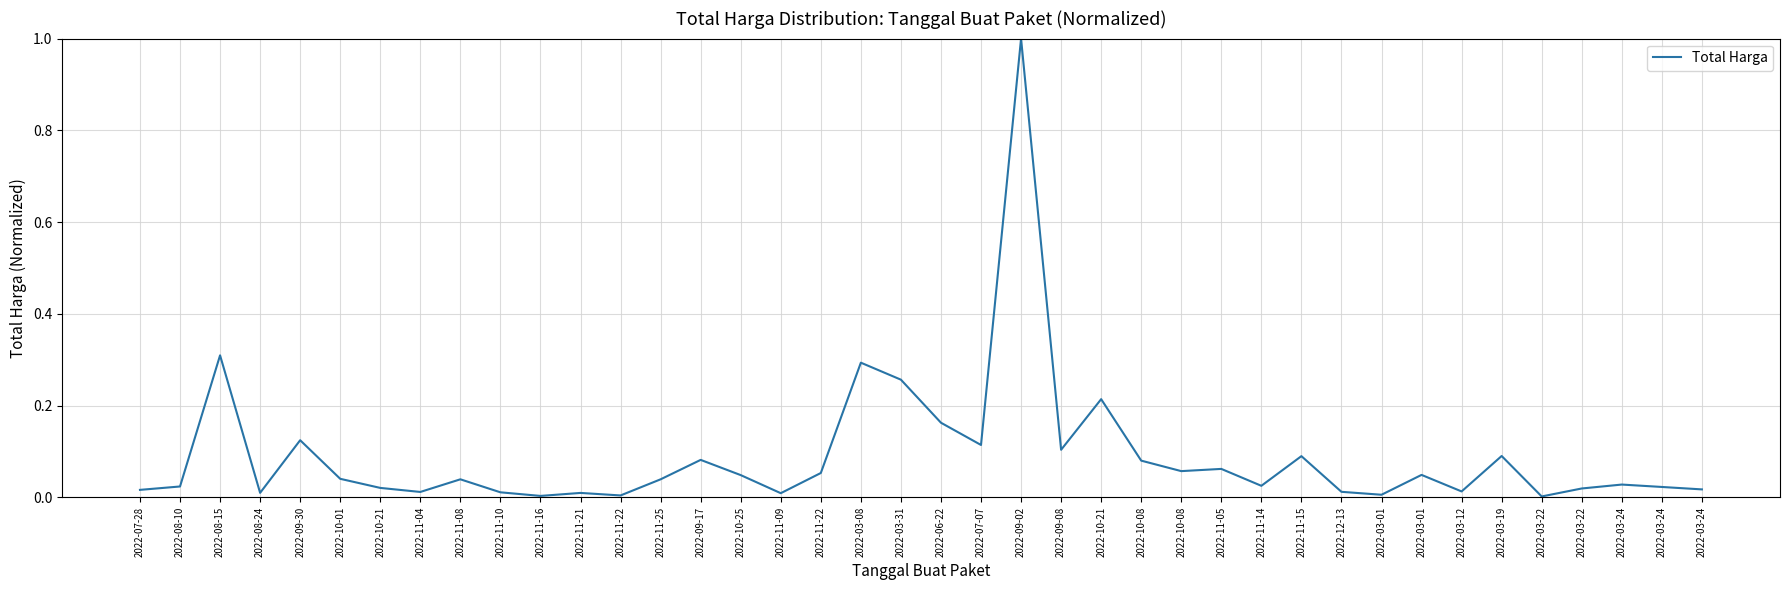

The chart shows a value of 0.0 at 2022-09-17. True or false?

False